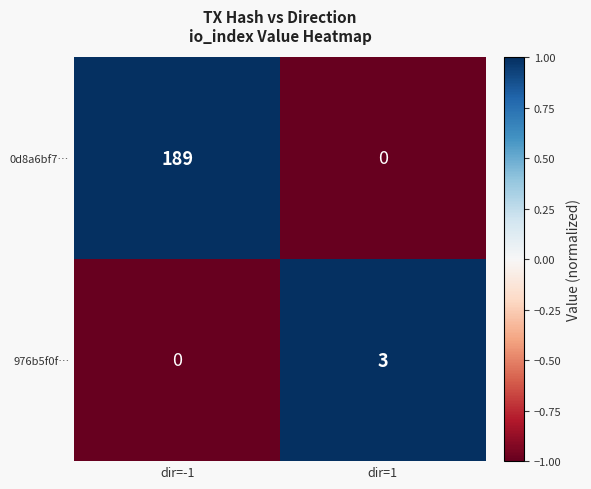

Where is 0d8a6bf7… nearest to the value 94?

dir=1